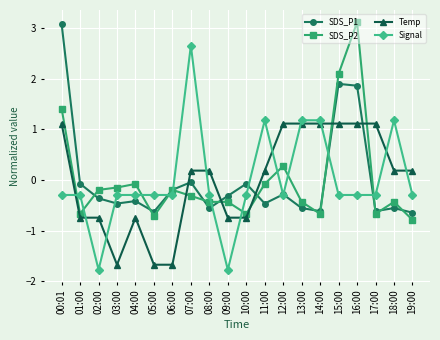

Where is the first local minimum for SDS_P2?

01:00